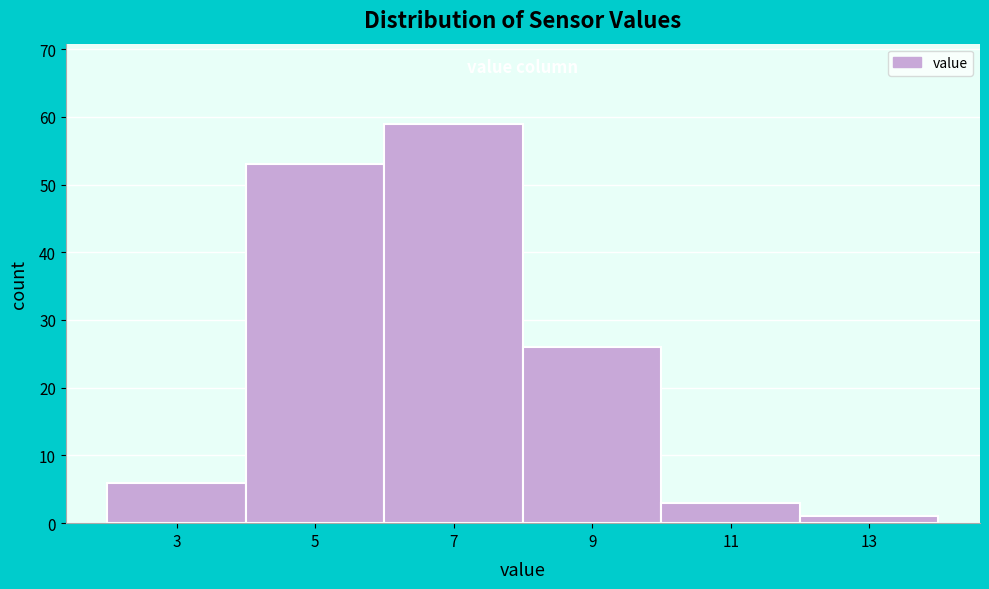

Reading right to left, extract all data points from this chart.

1	3	26	59	53	6